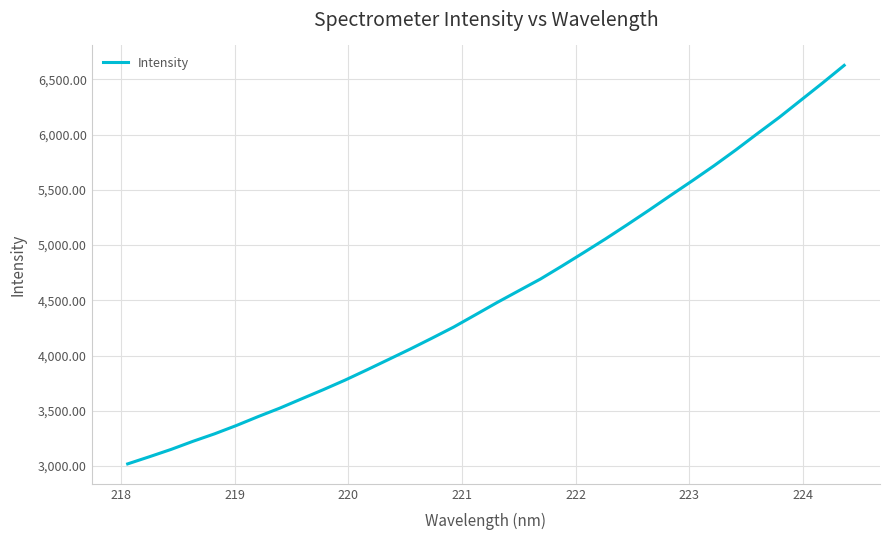

What is the difference between the maximum and minimum values?

3608.2